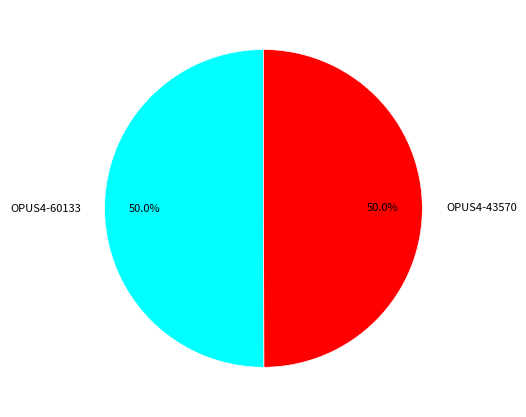

True or false: OPUS4-60133 accounts for 36% of the total.

False